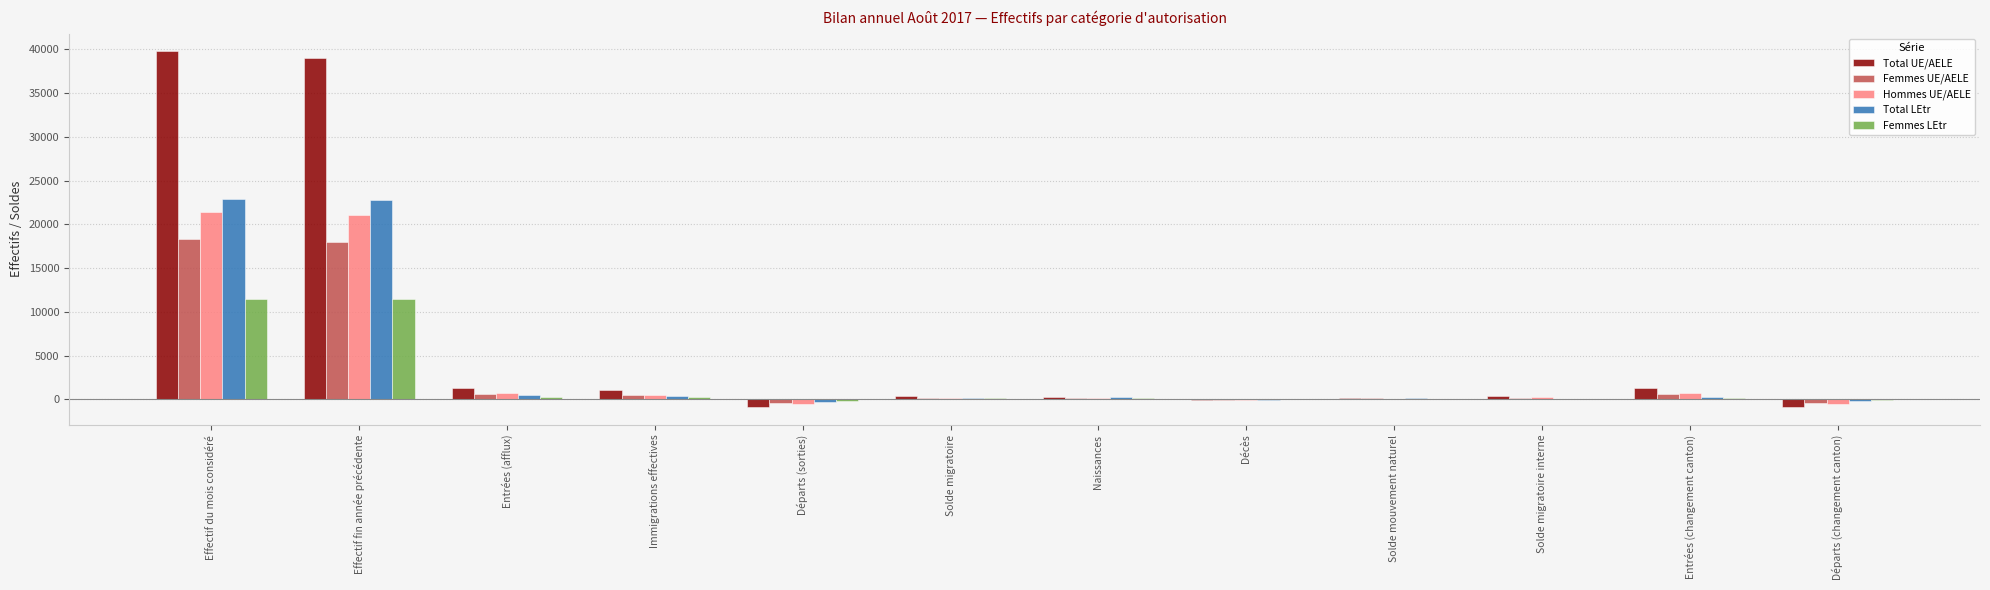

Is it true that Femmes UE/AELE equals 18009 at Effectif fin année précédente?

True